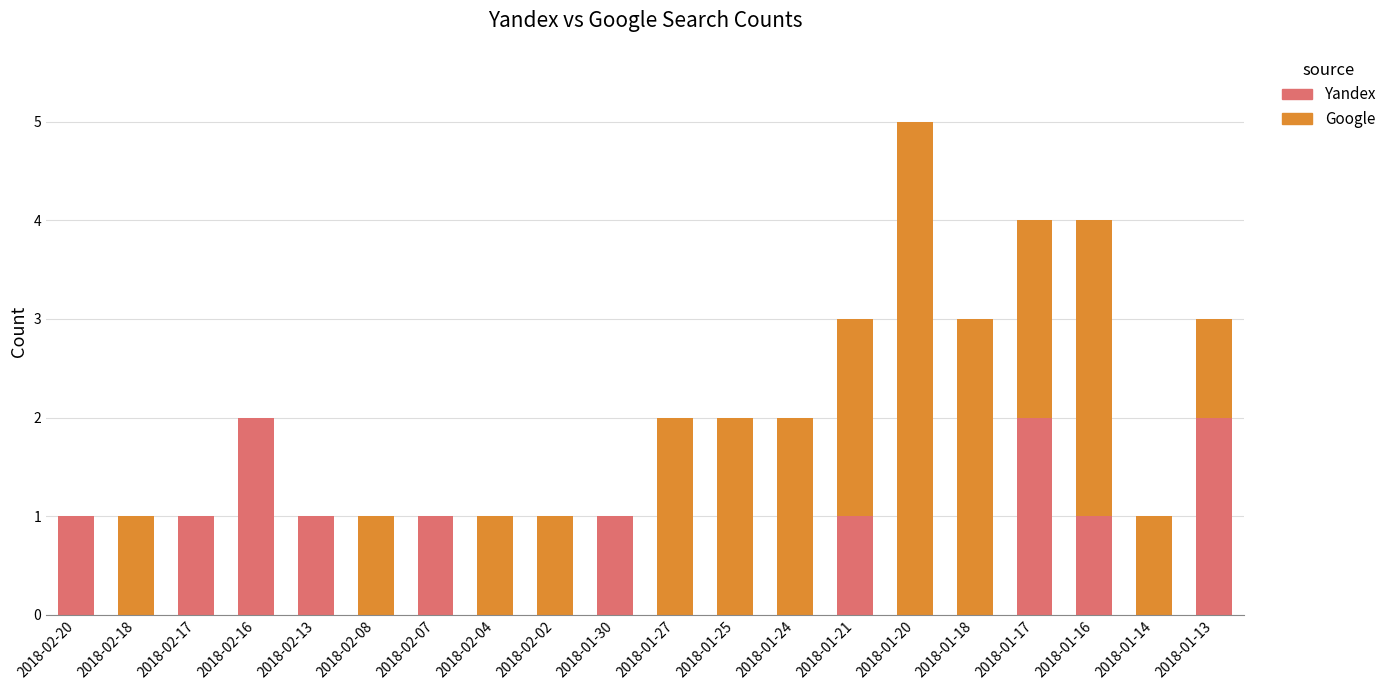

What is the sum of all Yandex values?

13